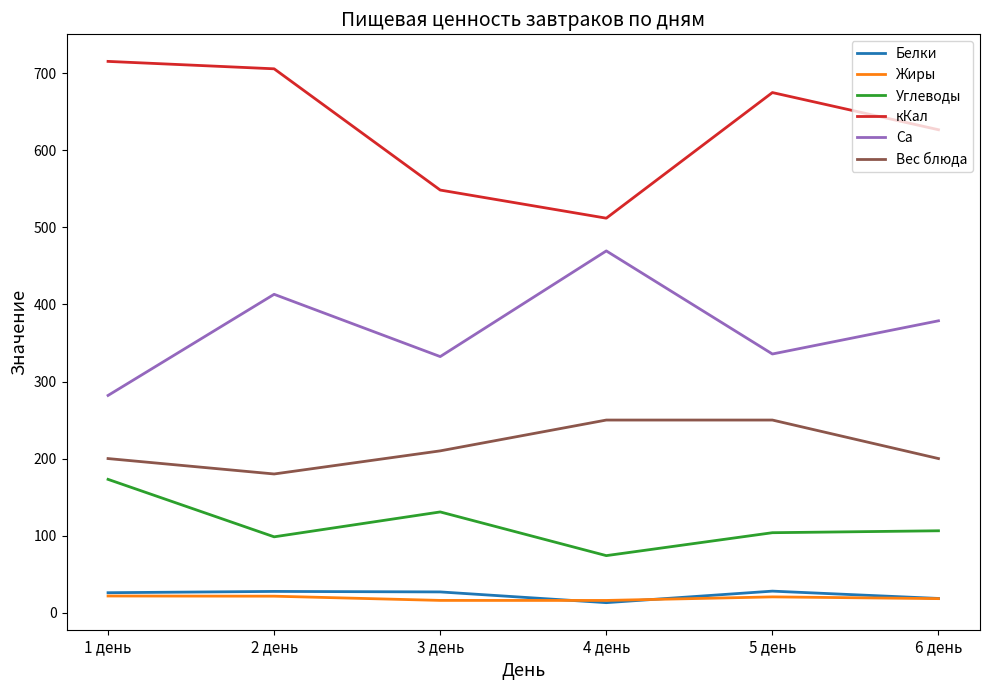

True or false: Са and Вес блюда intersect in this chart.

False